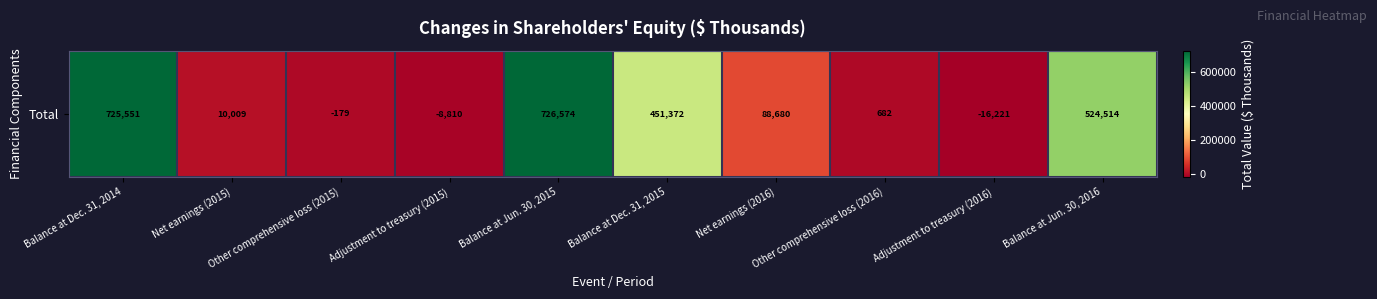

Reading left to right, transcribe all the data shown in this chart.

Balance at Dec. 31, 2014=725551	Net earnings (2015)=10009	Other comprehensive loss (2015)=-179	Adjustment to treasury (2015)=-8810	Balance at Jun. 30, 2015=726574	Balance at Dec. 31, 2015=451372	Net earnings (2016)=88680	Other comprehensive loss (2016)=682	Adjustment to treasury (2016)=-16221	Balance at Jun. 30, 2016=524514